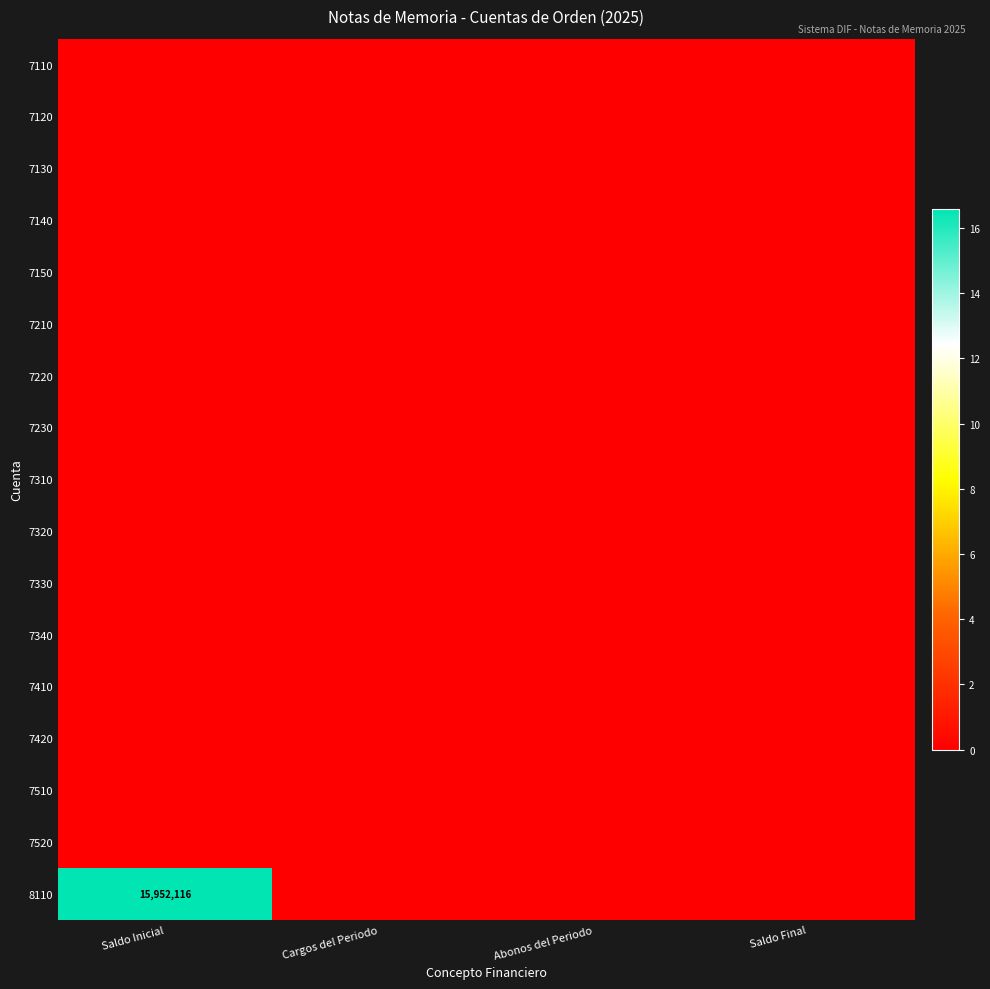

Which label corresponds to the smallest value in the chart?

Saldo Inicial